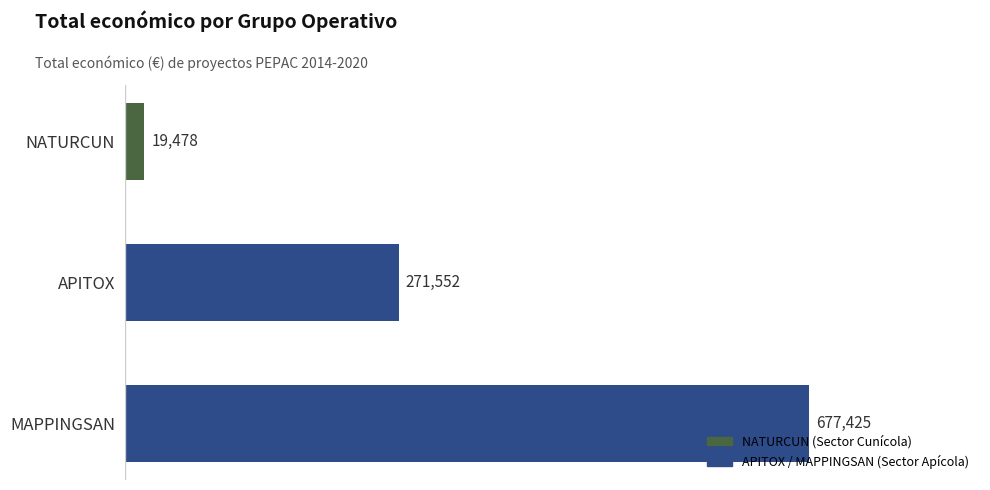

What is the difference between the second highest and minimum values?

252074